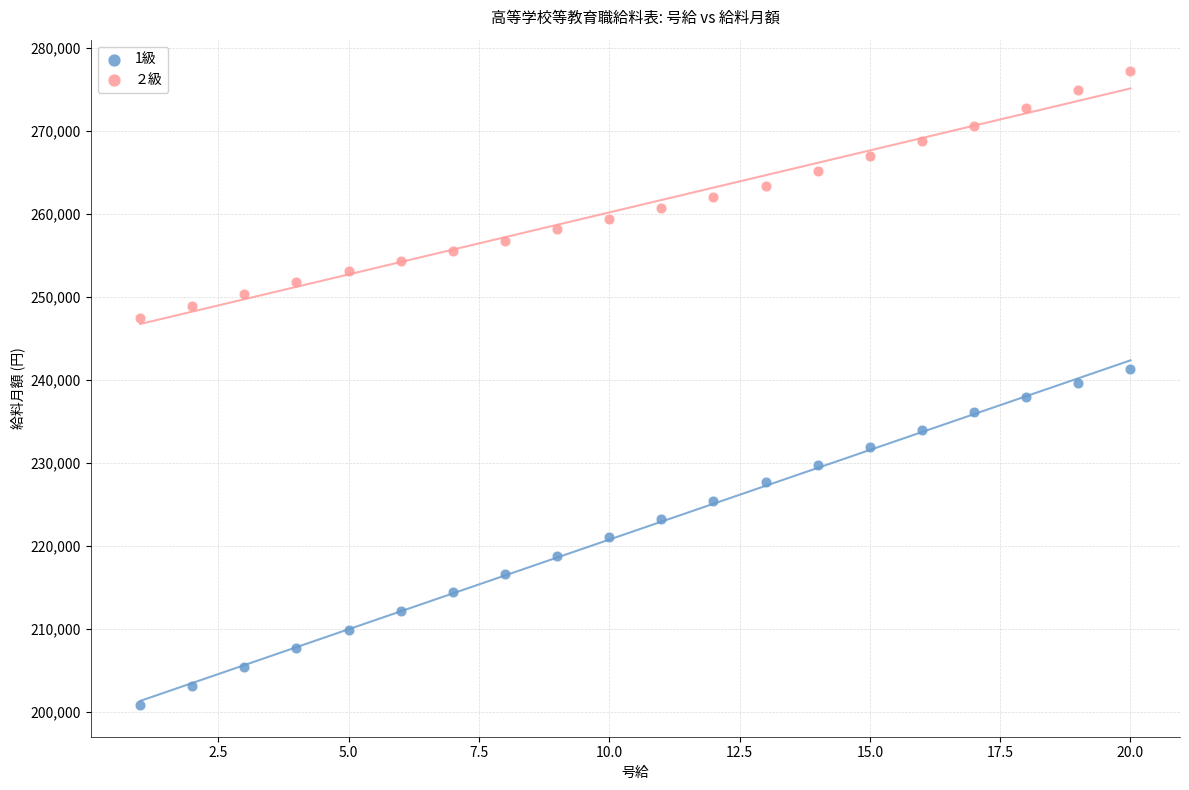

What are all the series names shown in the legend?

1級, ２級